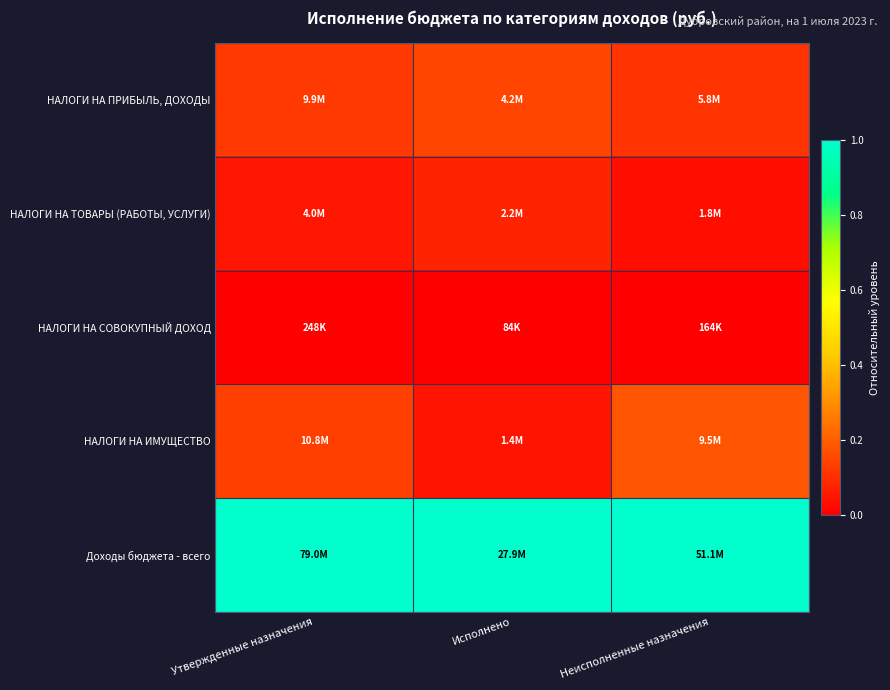

List the series in order of their peak value, highest first.

Доходы бюджета - всего, НАЛОГИ НА ИМУЩЕСТВО, НАЛОГИ НА ПРИБЫЛЬ, ДОХОДЫ, НАЛОГИ НА ТОВАРЫ (РАБОТЫ, УСЛУГИ), НАЛОГИ НА СОВОКУПНЫЙ ДОХОД